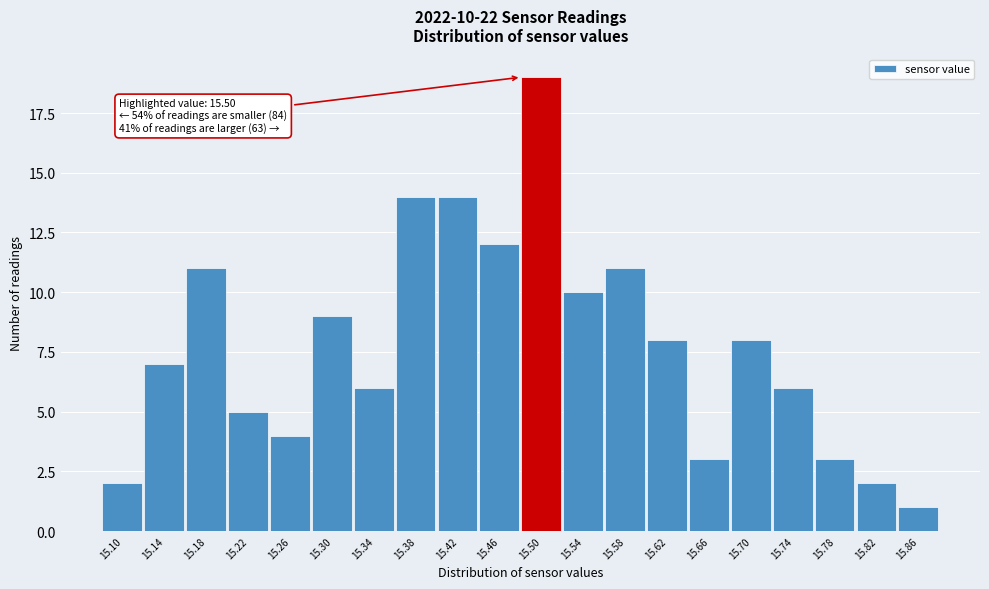

Reading right to left, list all the values displayed in this chart.

15.86=1	15.82=2	15.78=3	15.74=6	15.70=8	15.66=3	15.62=8	15.58=11	15.54=10	15.50=19	15.46=12	15.42=14	15.38=14	15.34=6	15.30=9	15.26=4	15.22=5	15.18=11	15.14=7	15.10=2